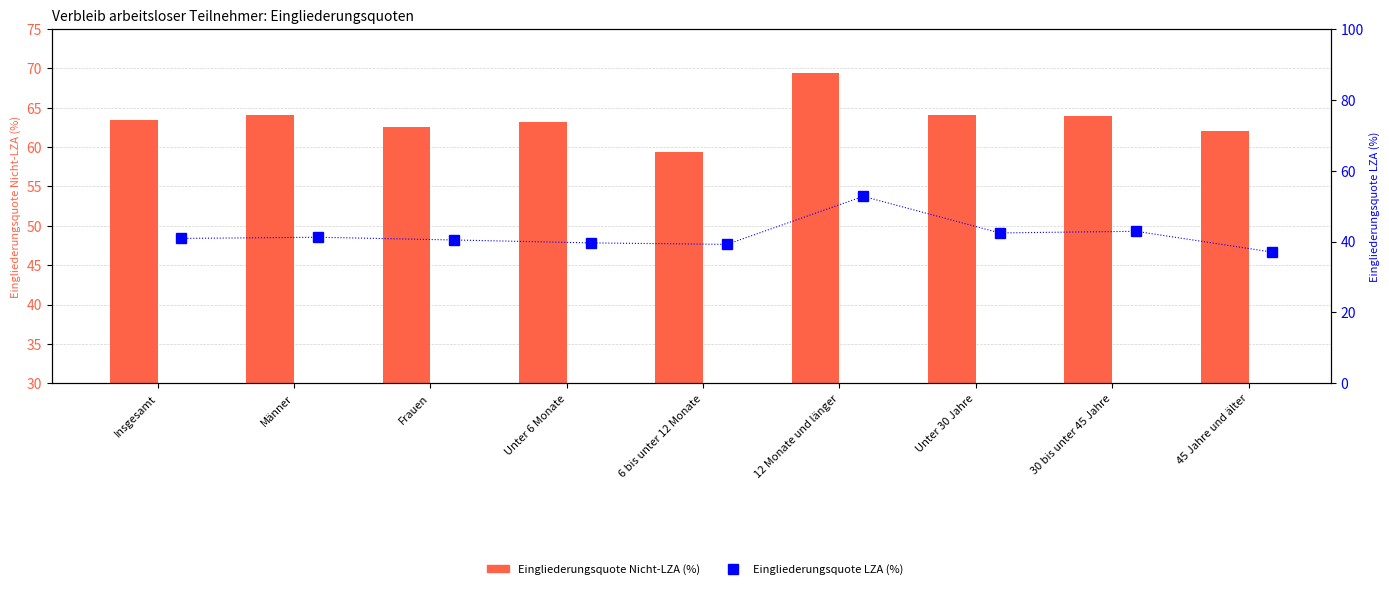

At which label is Eingliederungsquote Nicht-LZA (%) closest to 64?

Männer